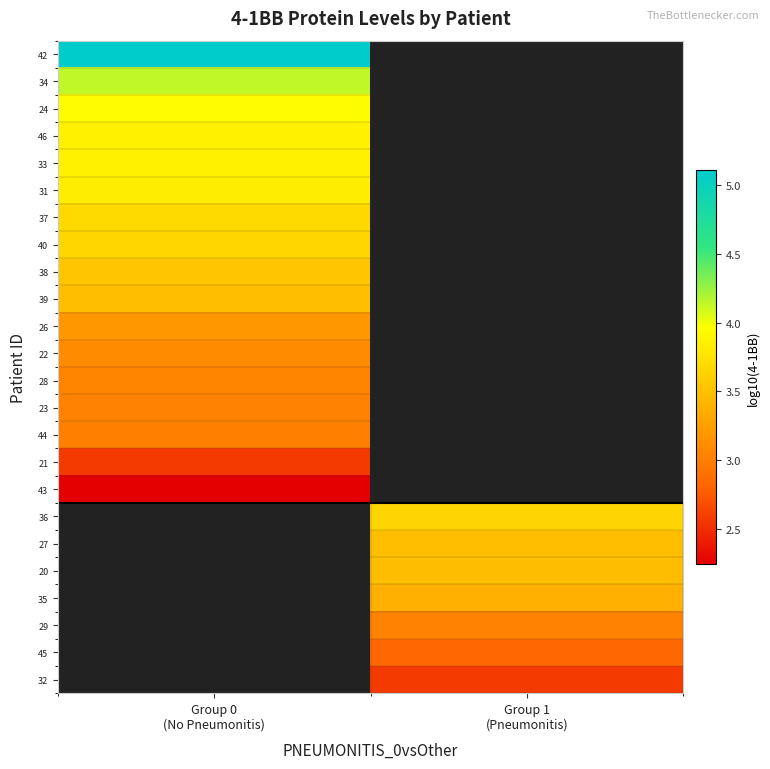

How many data points does each series have?

2